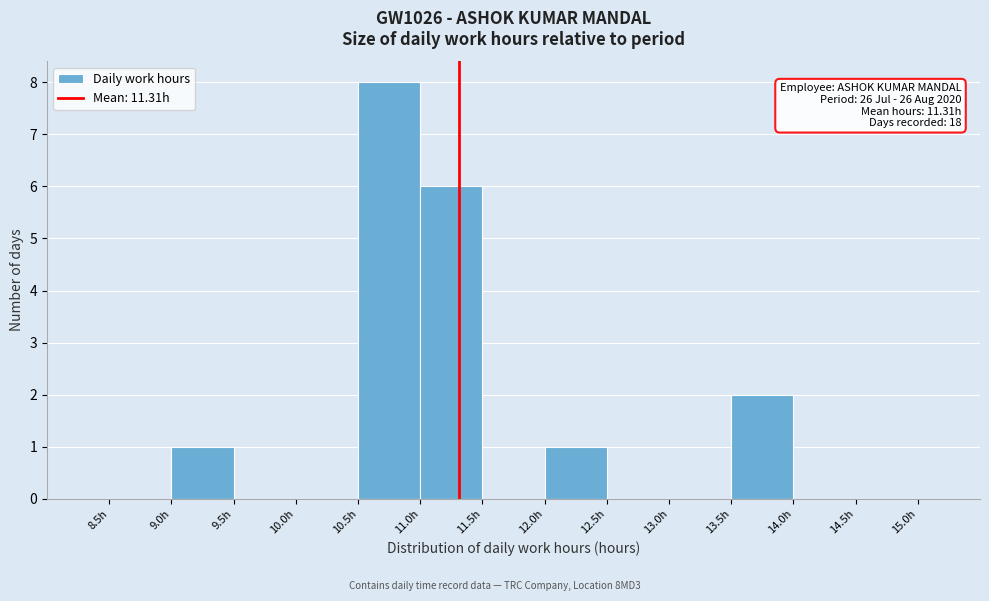

Which range on the x-axis has the tallest bar?

10.5 to 11.0